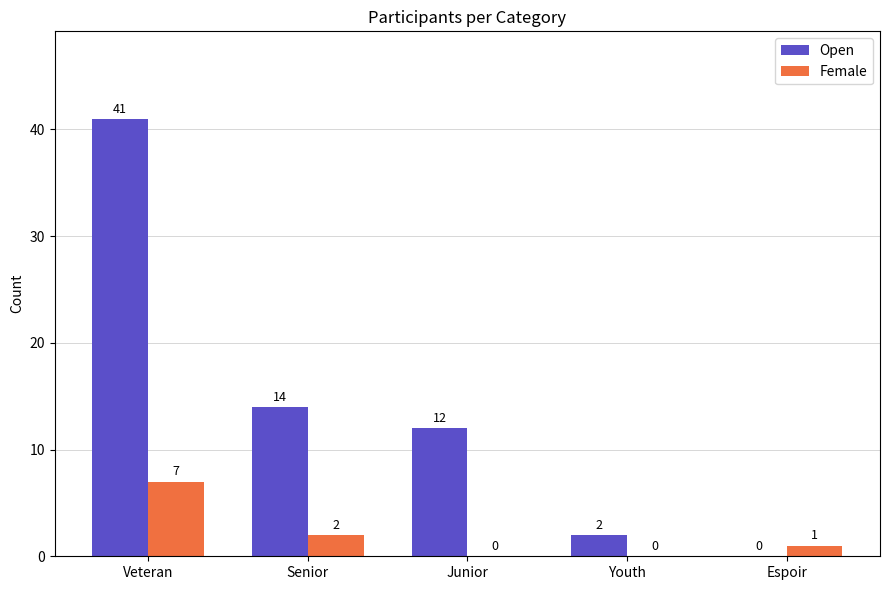

At which category is the sum across all series the highest?

Veteran